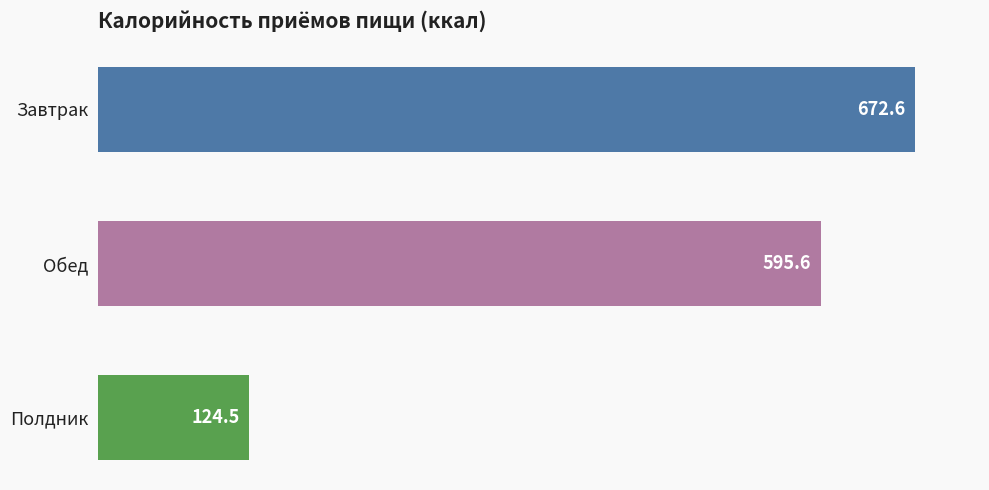

Rank the categories by value from highest to lowest.

Завтрак, Обед, Полдник